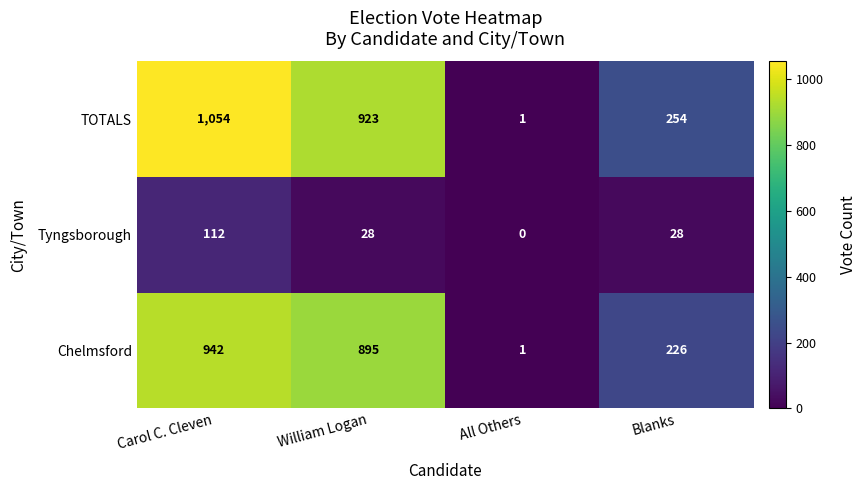

What is the total value across all series at Blanks?

508